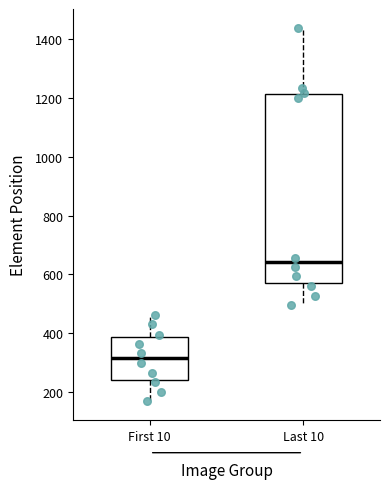

Which box is the tallest, from its lower edge to its upper edge?

Last 10